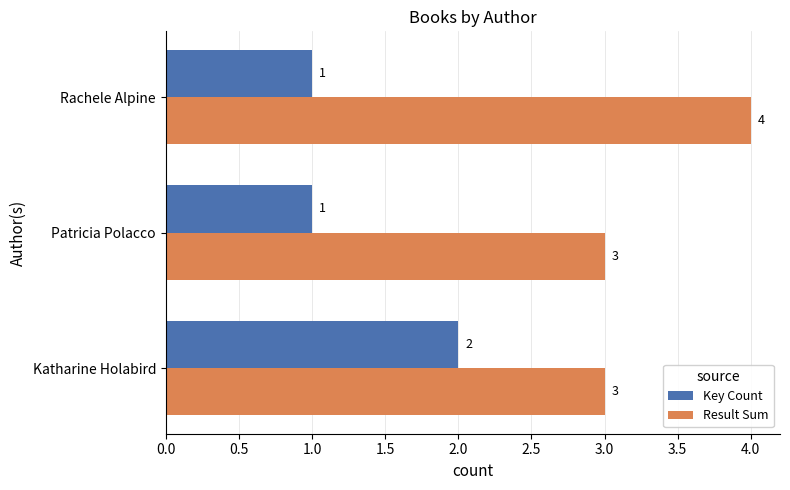

List the series in order of their peak value, highest first.

Result Sum, Key Count